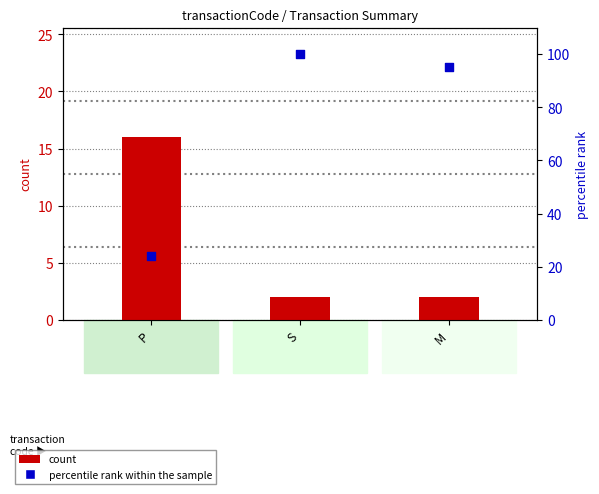

Which series has the widest spread of Y values?

percentile rank within the sample